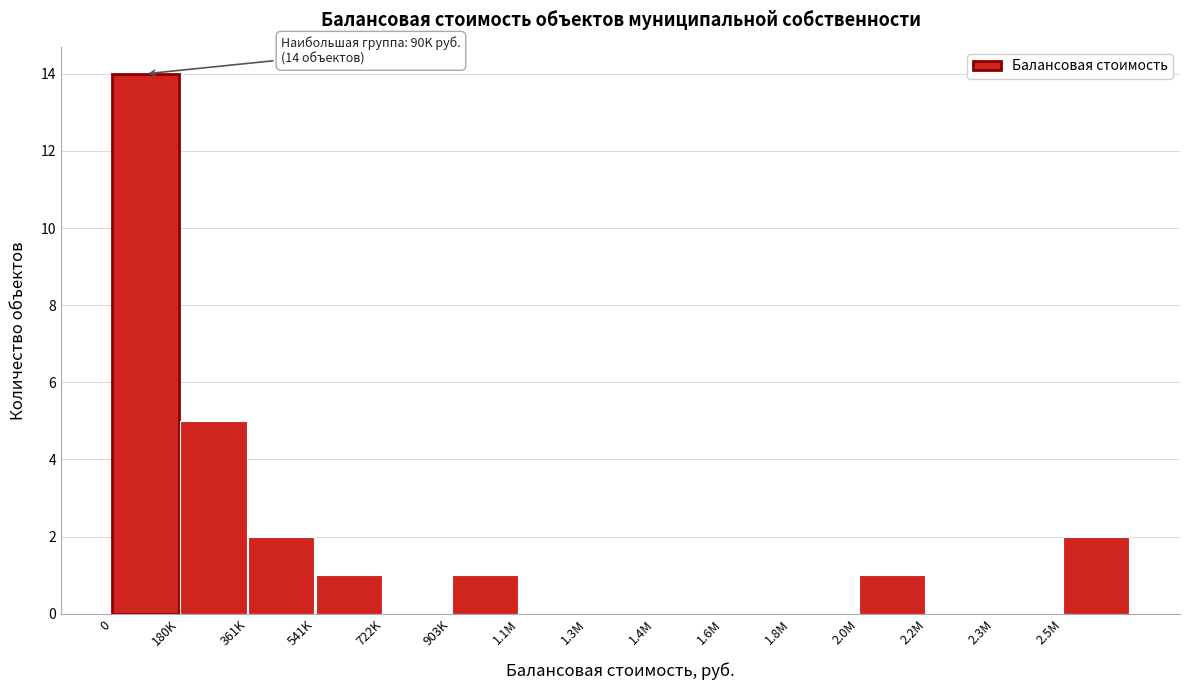

Reading left to right, extract all data points from this chart.

0=14	180K=5	361K=2	541K=1	722K=0	903K=1	1.1M=0	1.3M=0	1.4M=0	1.6M=0	1.8M=0	2.0M=1	2.2M=0	2.3M=0	2.5M=2